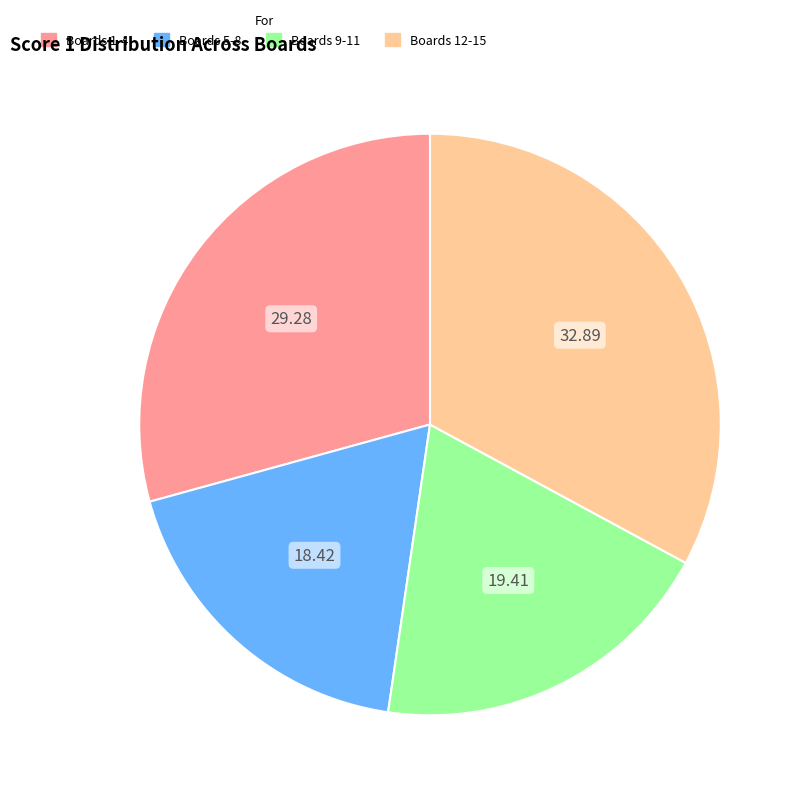

Rank the categories by value from highest to lowest.

Boards 12-15, Boards 1-4, Boards 9-11, Boards 5-8